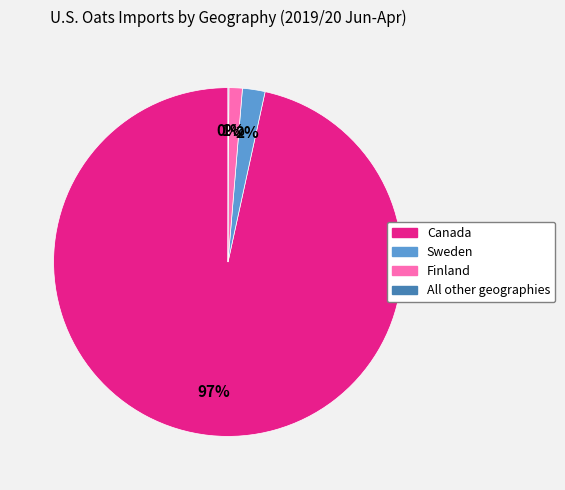

Do Canada and Finland together represent more than half of the pie?

Yes